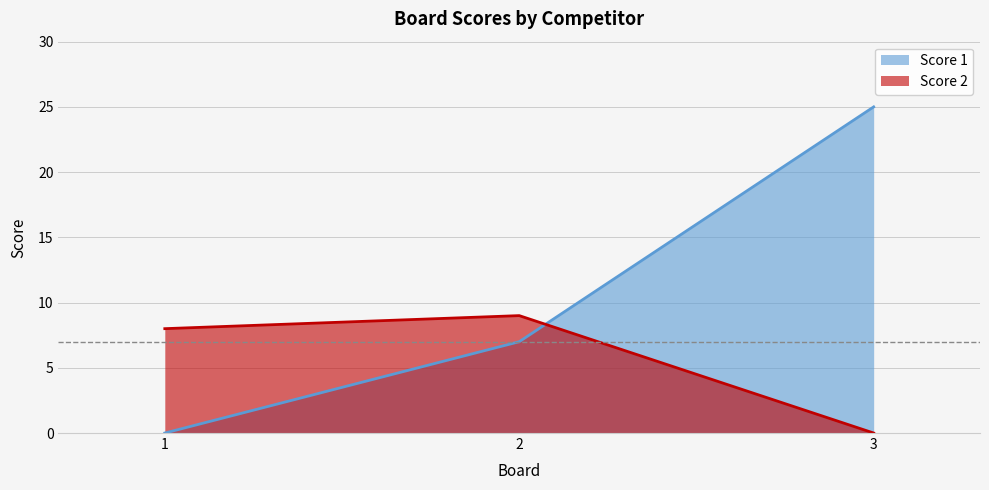

Where does the Score 2 series first go above 8?

2